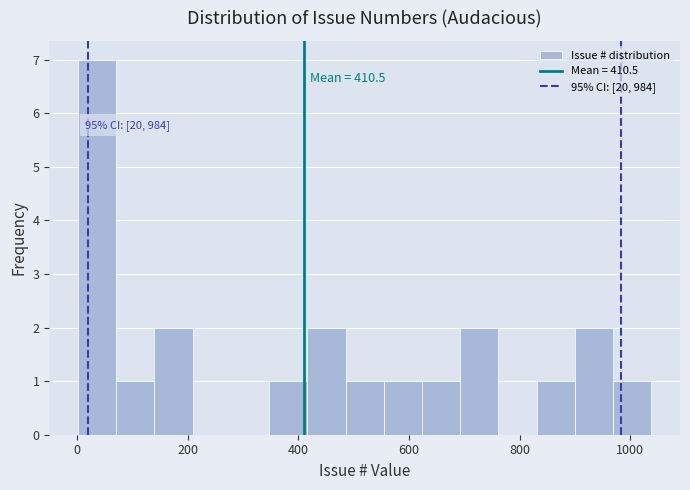

Around what value on the x-axis is the tallest bar? Give the approximate position of its centre, as read against the axis.

40